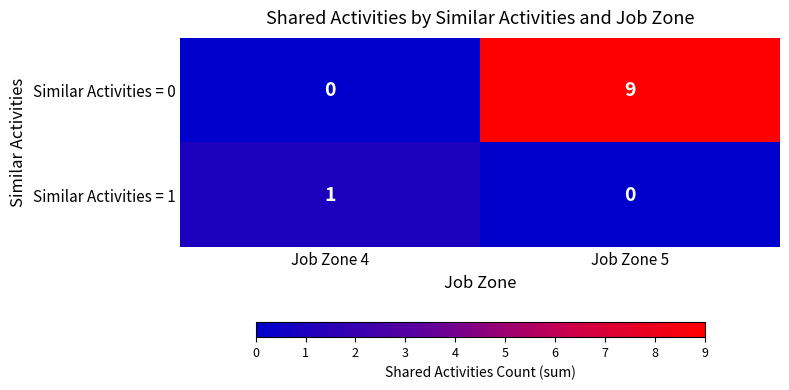

What is the difference between the Similar Activities = 0 values at Job Zone 4 and Job Zone 5?

9